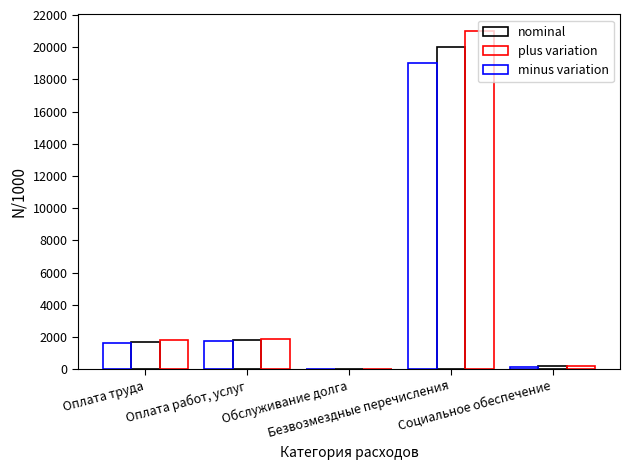

Which series has the largest total across all categories?

plus variation